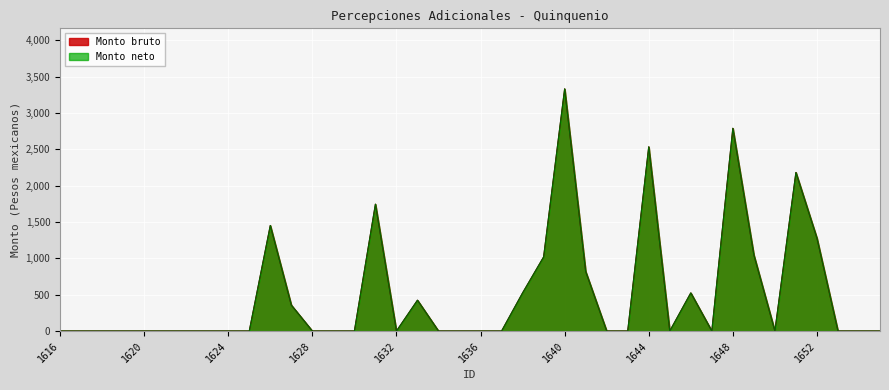

Reading left to right, transcribe all the data shown in this chart.

Monto bruto: 0.0	0.0	0.0	0.0	0.0	0.0	0.0	0.0	0.0	0.0	1453.0	356.6	0.0	0.0	0.0	1746.5	0.0	424.5	0.0	0.0	0.0	0.0	524.9	1019.9	3333.6	820.1	0.0	0.0	2535.9	0.0	524.9	0.0	2790.9	1046.9	0.0	2182.9	1278.5	0.0	0.0	0.0
Monto neto: 0.0	0.0	0.0	0.0	0.0	0.0	0.0	0.0	0.0	0.0	1453.0	356.6	0.0	0.0	0.0	1746.5	0.0	424.5	0.0	0.0	0.0	0.0	524.9	1019.9	3333.6	820.1	0.0	0.0	2535.9	0.0	524.9	0.0	2790.9	1046.9	0.0	2182.9	1278.5	0.0	0.0	0.0